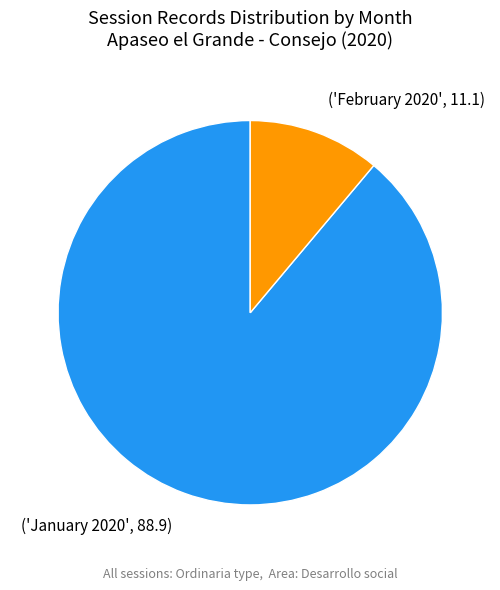

Is there any slice that represents more than half of the pie?

Yes